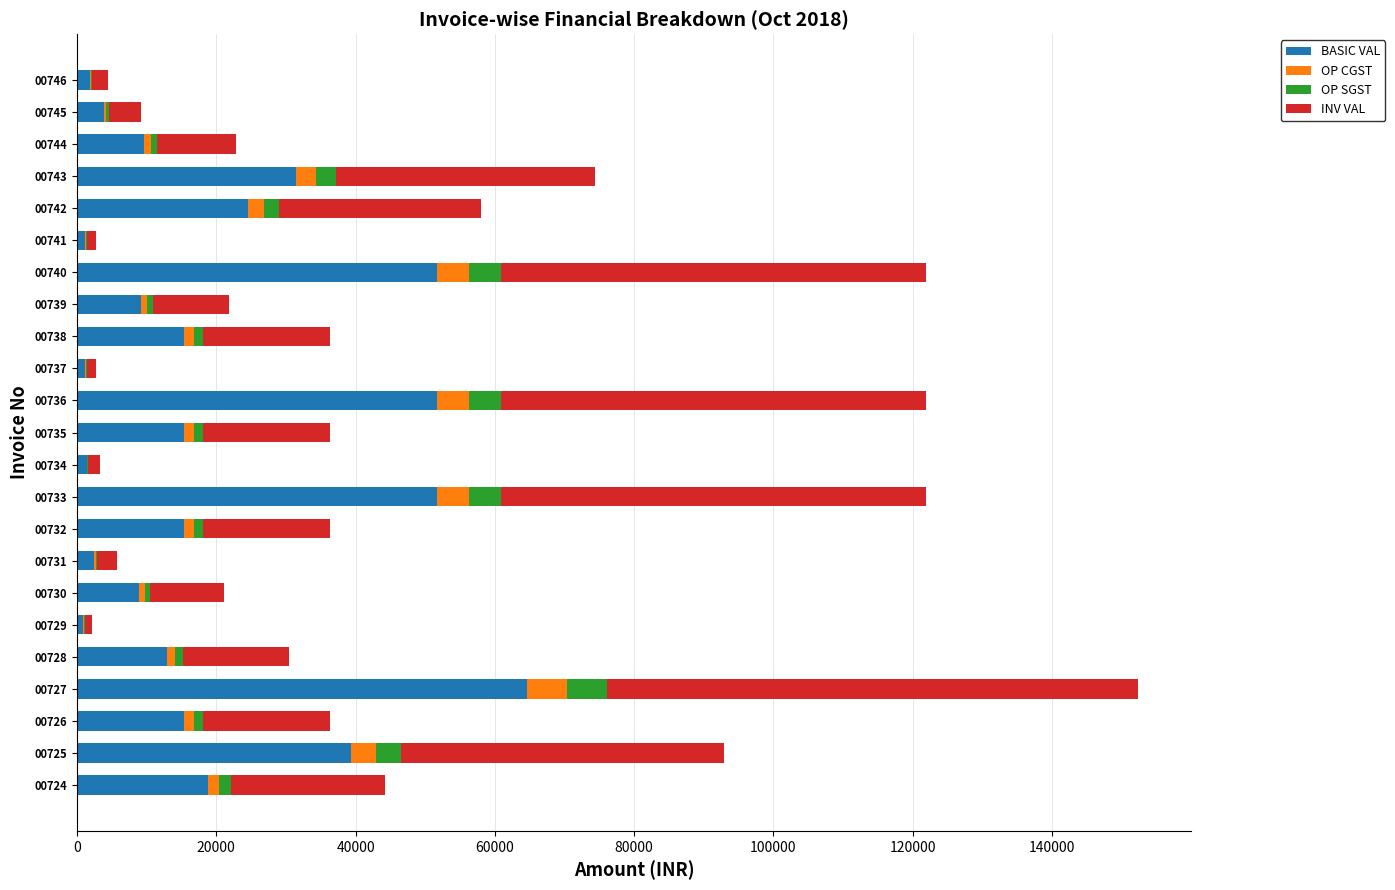

What is the sum of all BASIC VAL values?

448763.4